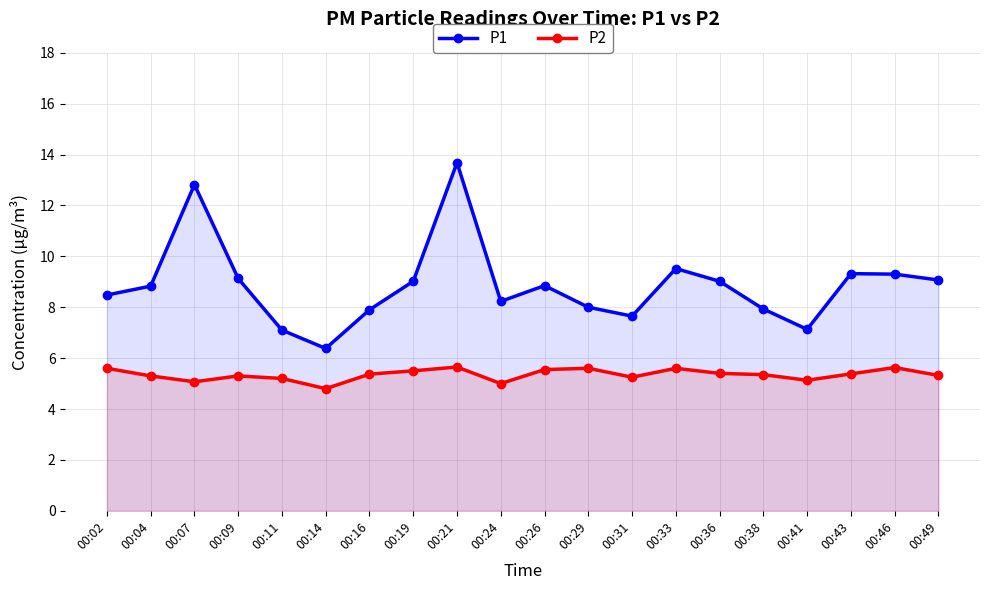

How many data points does each series have?

20